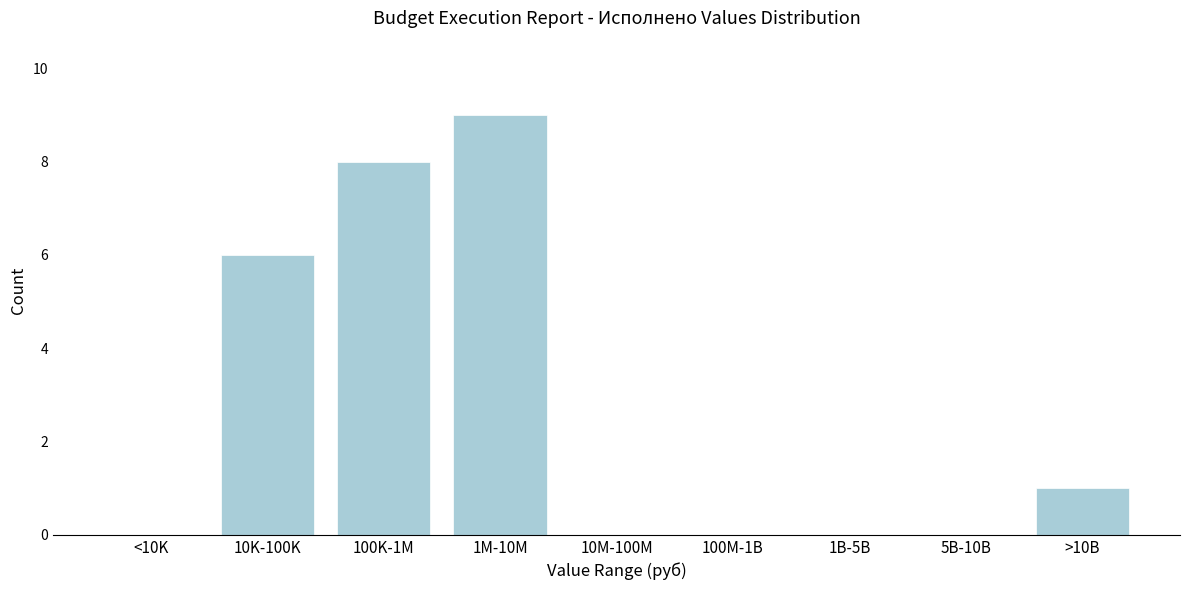

Reading left to right, extract all data points from this chart.

<10K=0	10K-100K=6	100K-1M=8	1M-10M=9	10M-100M=0	100M-1B=0	1B-5B=0	5B-10B=0	>10B=1